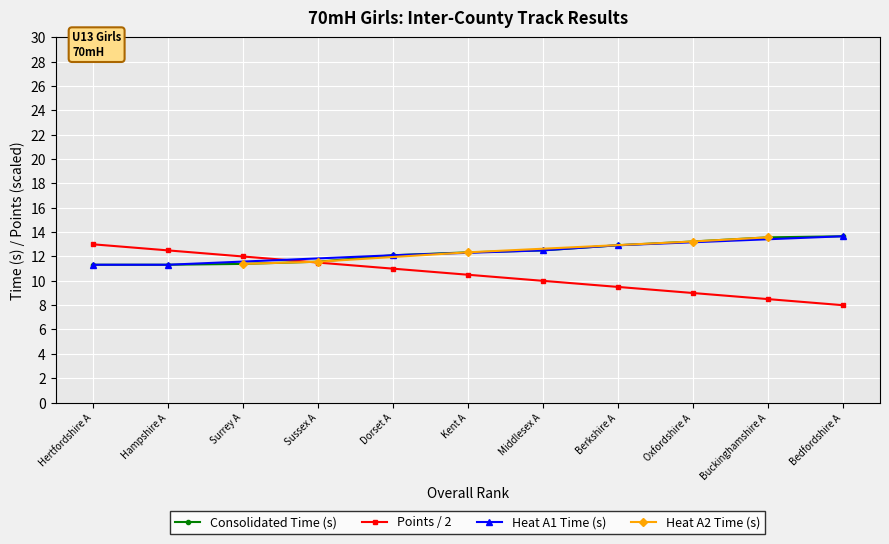

What is the label of the 7th point from the right?

Dorset A